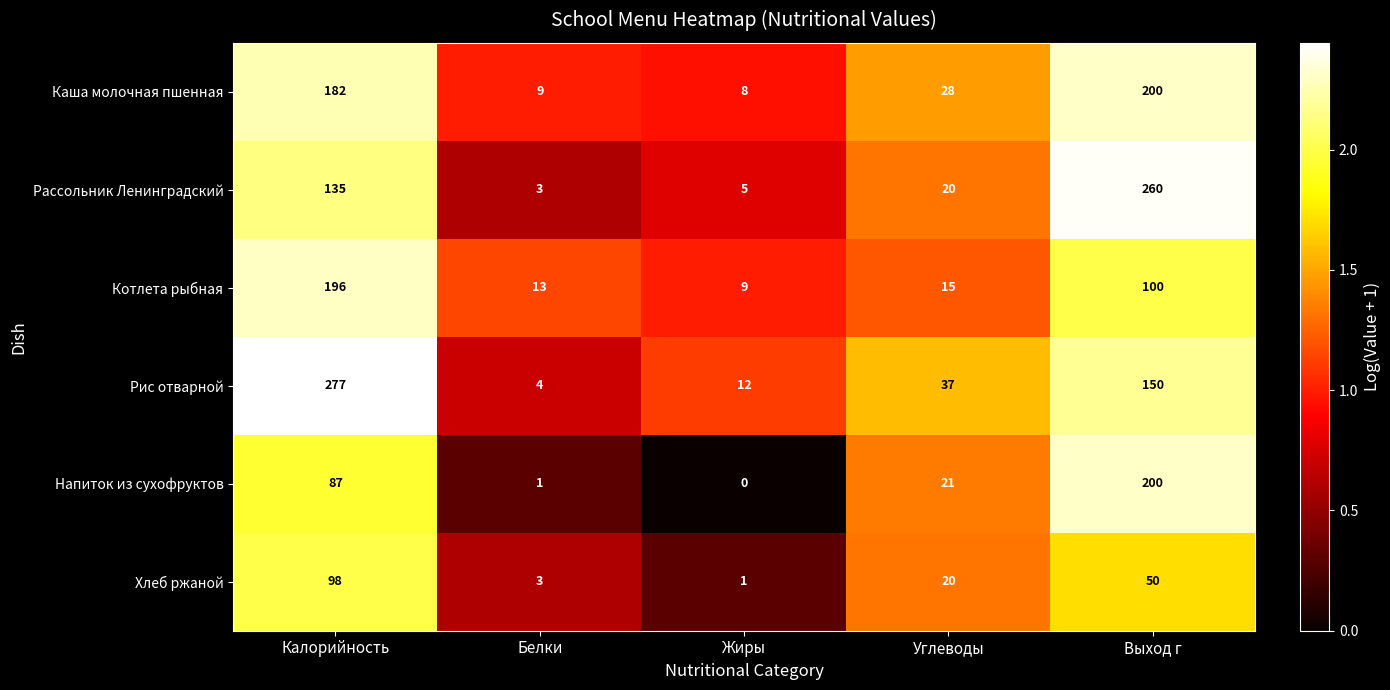

Reading left to right, extract all data points from this chart.

Каша молочная пшенная: 182	9	8	28	200
Рассольник Ленинградский: 135	3	5	20	260
Котлета рыбная: 196	13	9	15	100
Рис отварной: 277	4	12	37	150
Напиток из сухофруктов: 87	1	0	21	200
Хлеб ржаной: 98	3	1	20	50